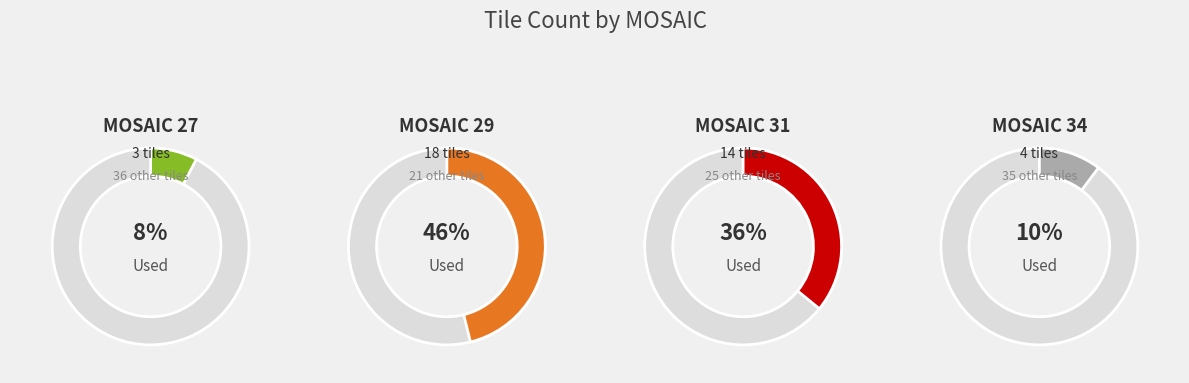

Approximately how many times larger is the value at 31 compared to 29?

0.8